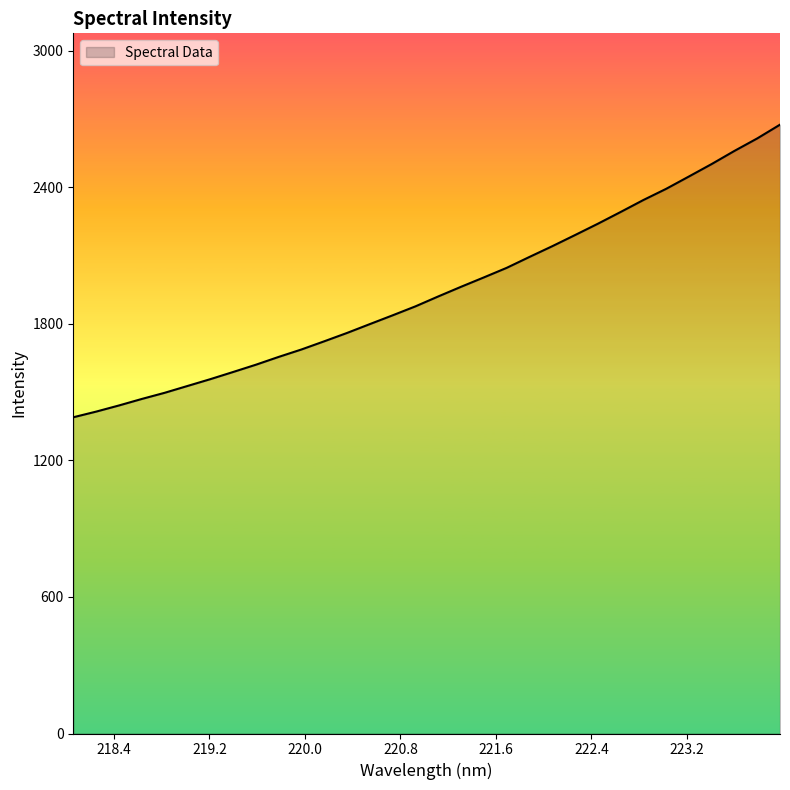

What is the difference between the maximum and minimum values?

1285.5